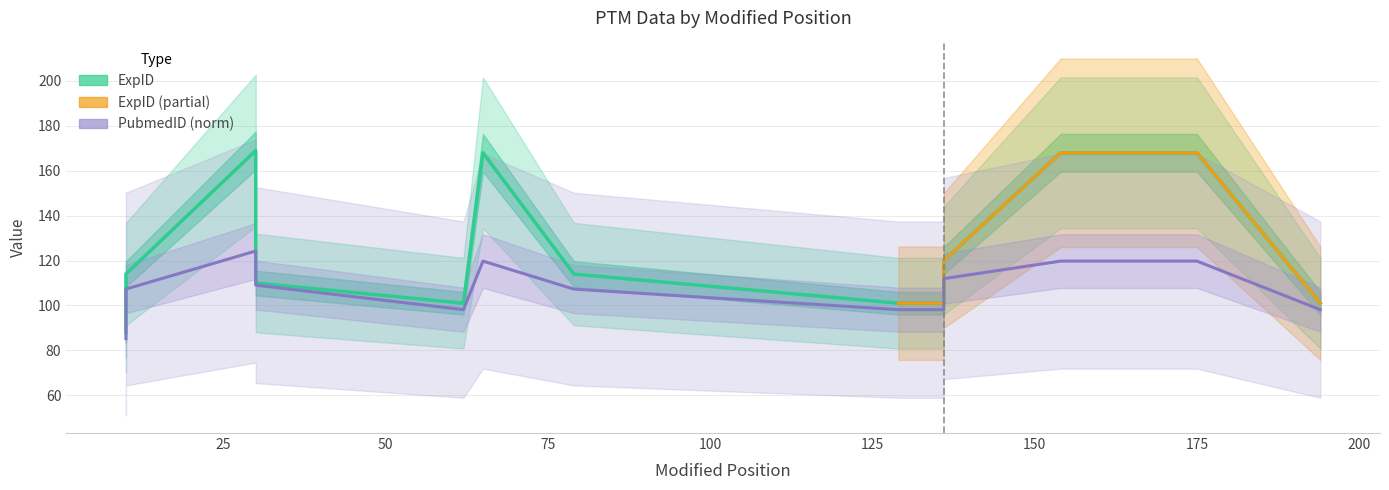

In PubmedID, how many points are higher than both neighbors (excluding endpoints)?

2